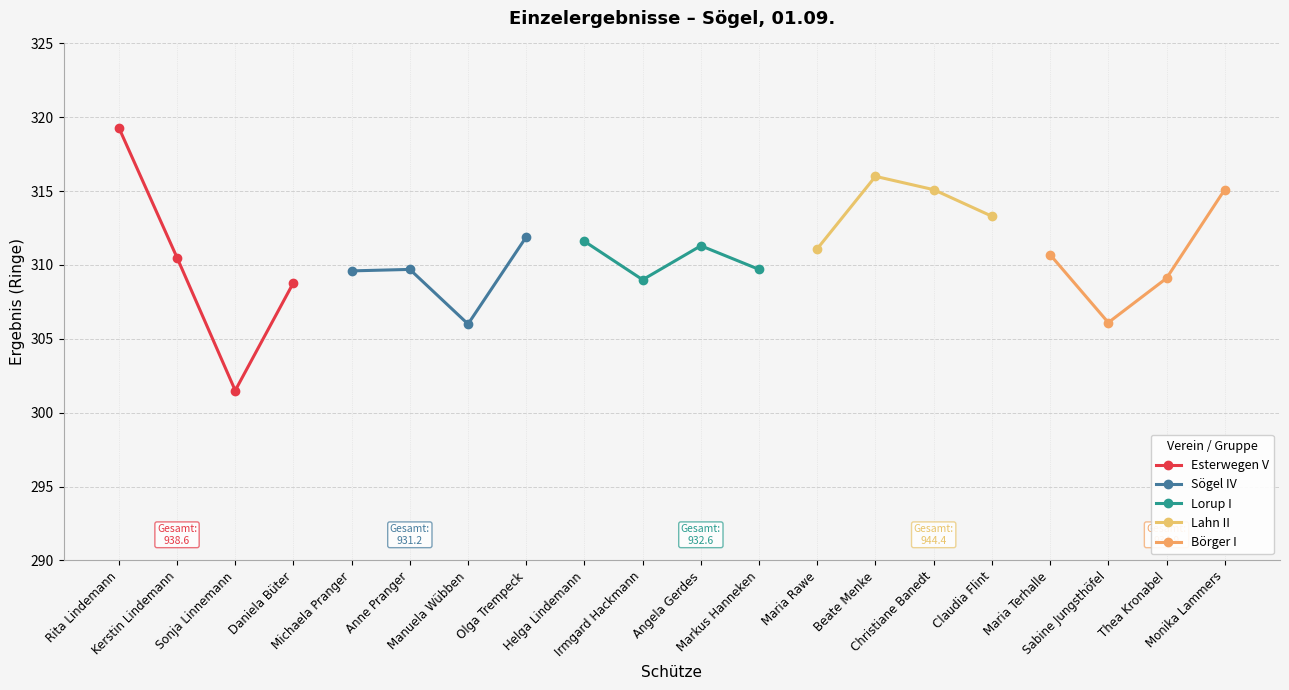

The value of Börger I at Maria Terhalle is 108.8. True or false?

False